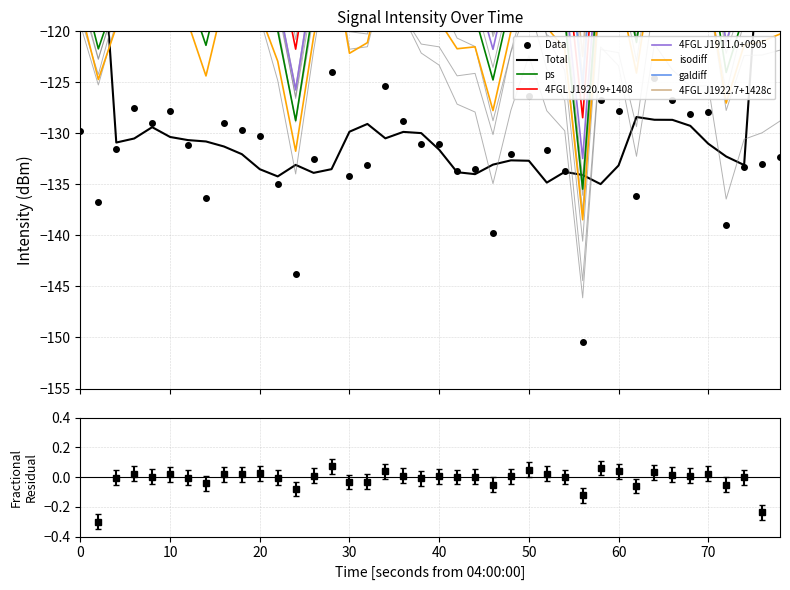

How many points are higher than both their immediate neighbors (excluding endpoints)?

11